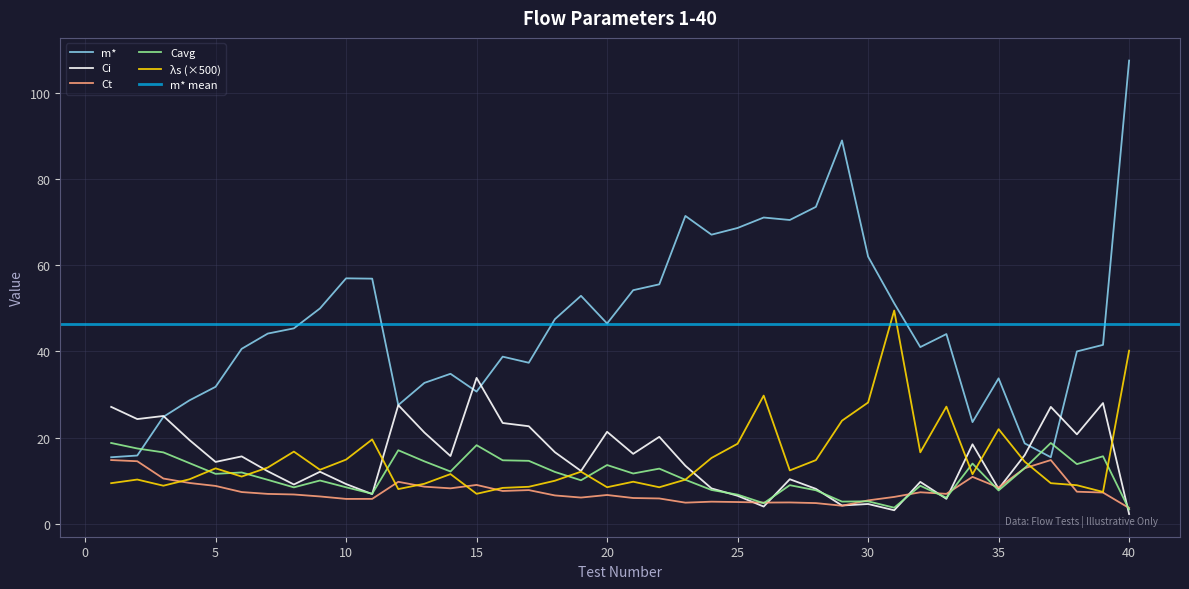

Which series has the largest total across all categories?

m*